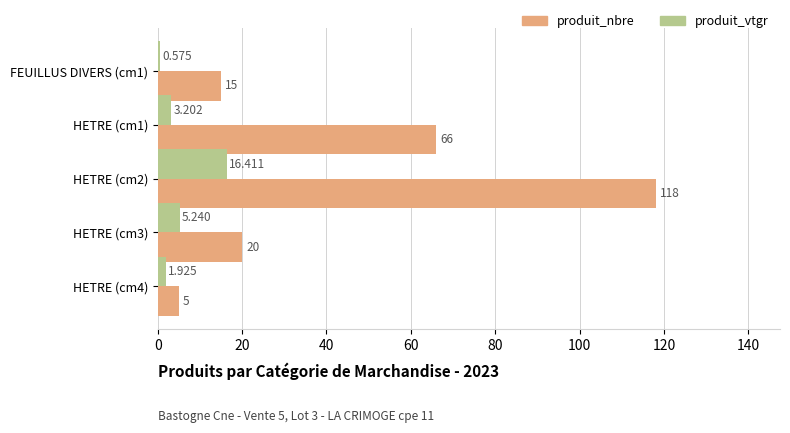

At which category is the sum across all series the highest?

HETRE (cm2)